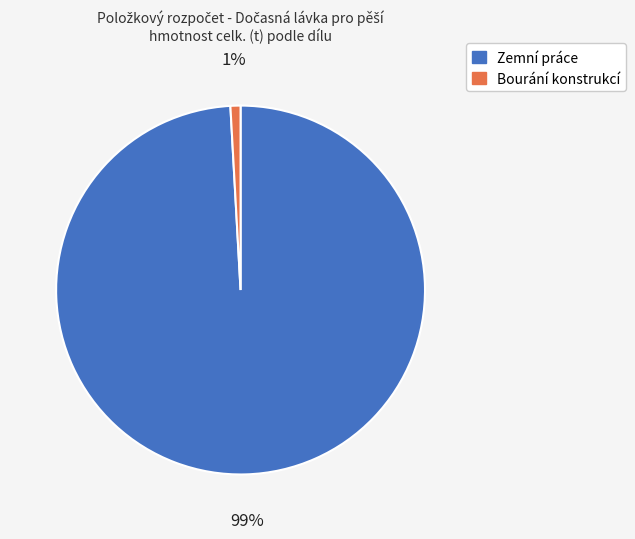

Which category has the smallest portion of the pie?

Bourání konstrukcí